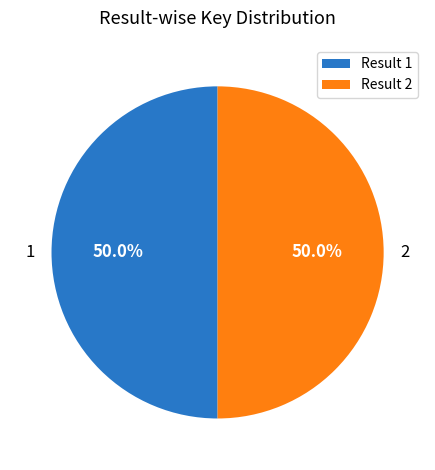

How many segments does this pie chart have?

2